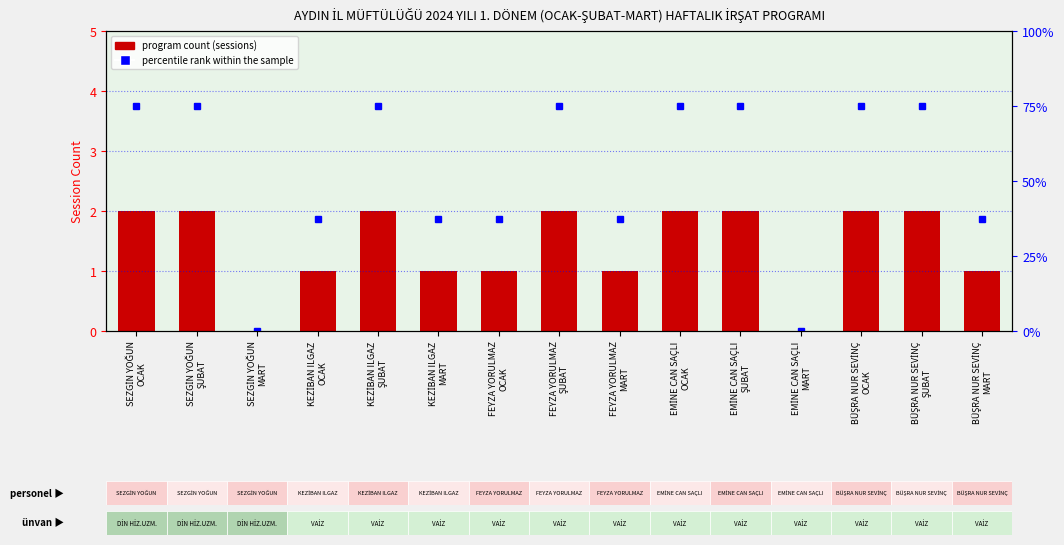

Which series has the largest range (max minus min)?

percentile rank within the sample